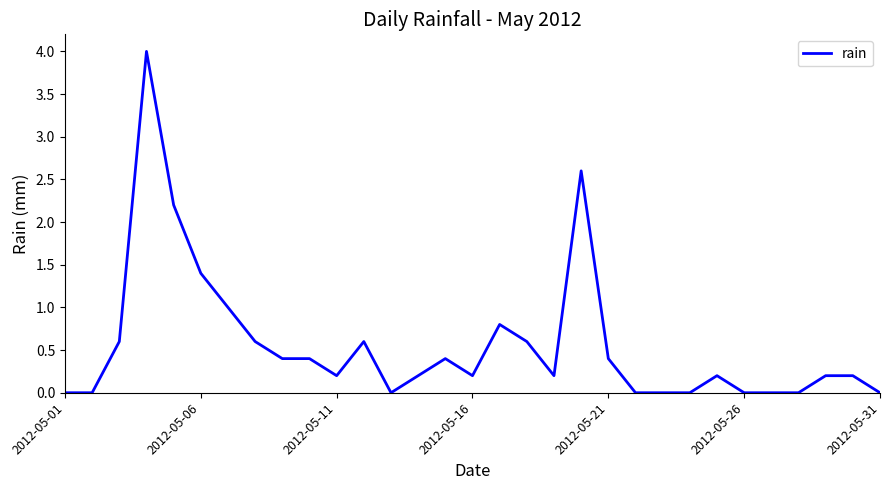

Does the chart have visible grid lines?

No